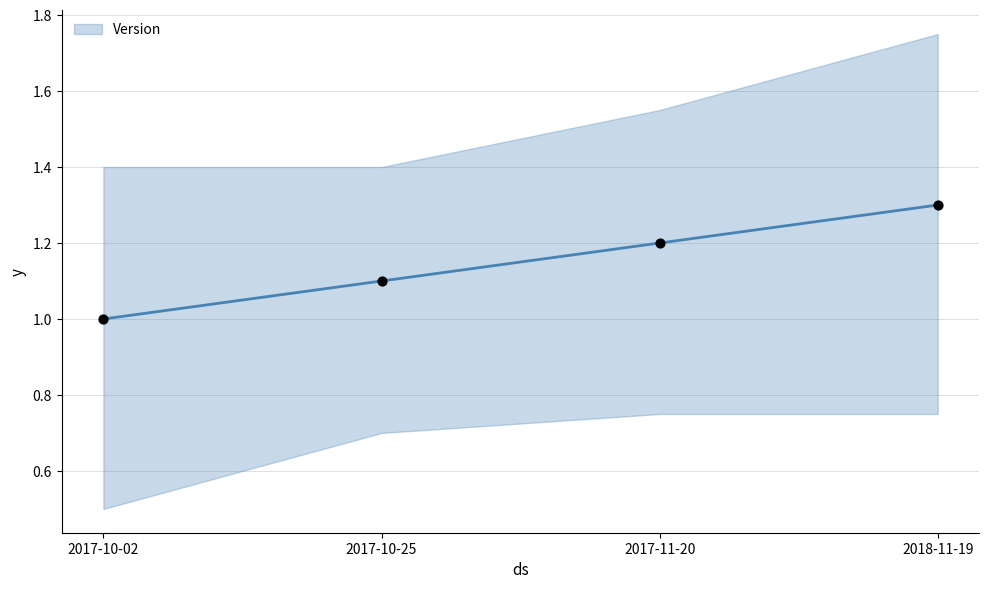

Between 2017-11-20 and 2017-10-25, which is larger?

2017-11-20